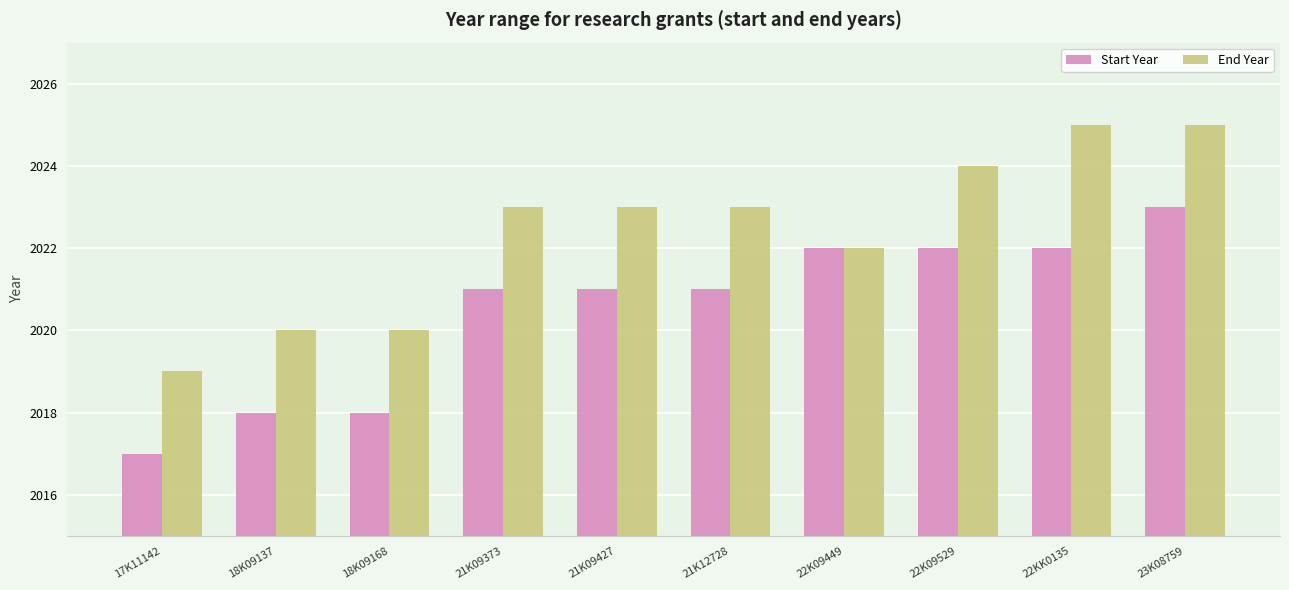

The End Year series shows 708 at 18K09137. True or false?

False